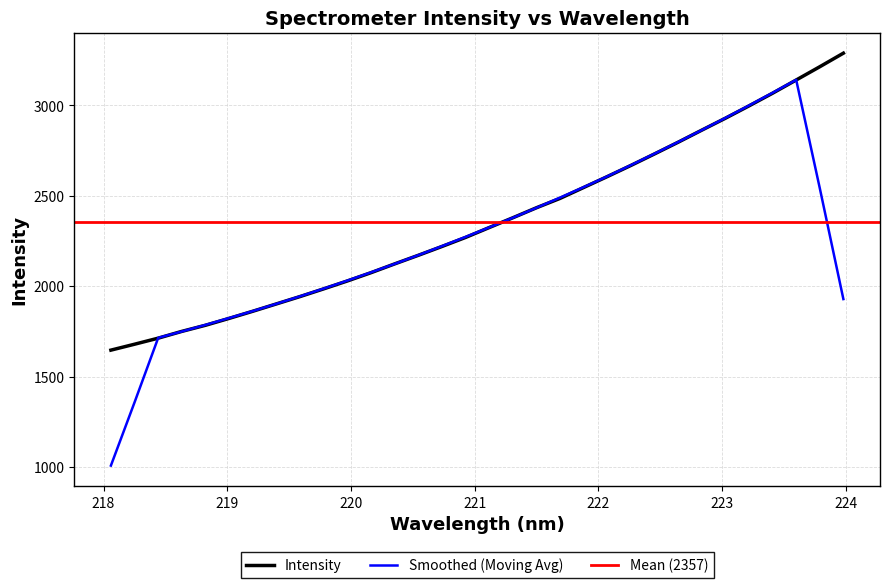

What is the highest value of the Intensity series?

3288.3